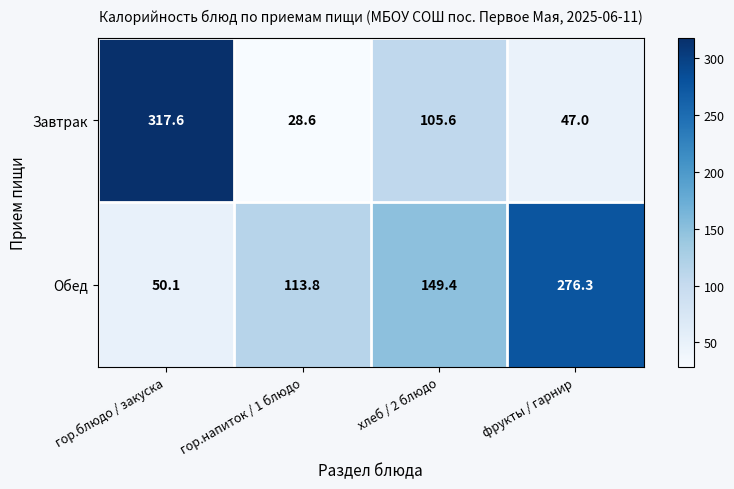

Which series changed the most between гор.блюдо / закуска and гор.напиток / 1 блюдо?

Завтрак